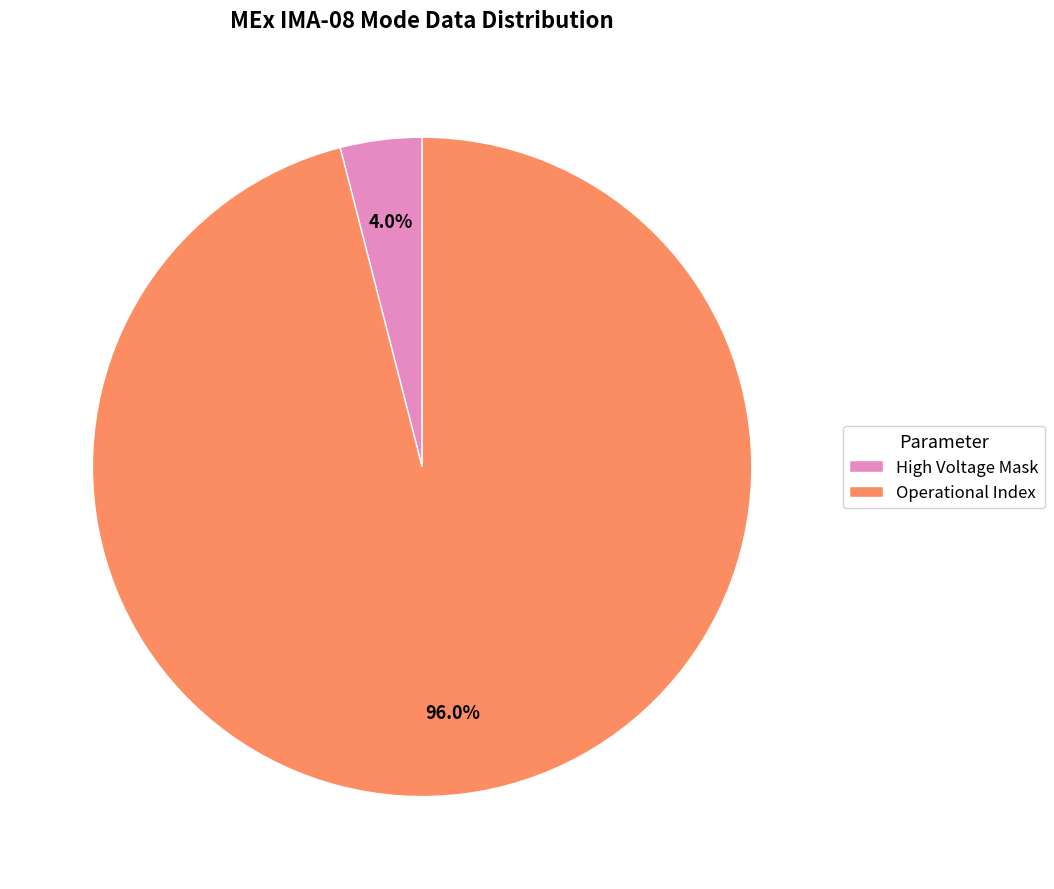

Which has a higher value, Operational Index or High Voltage Mask?

Operational Index